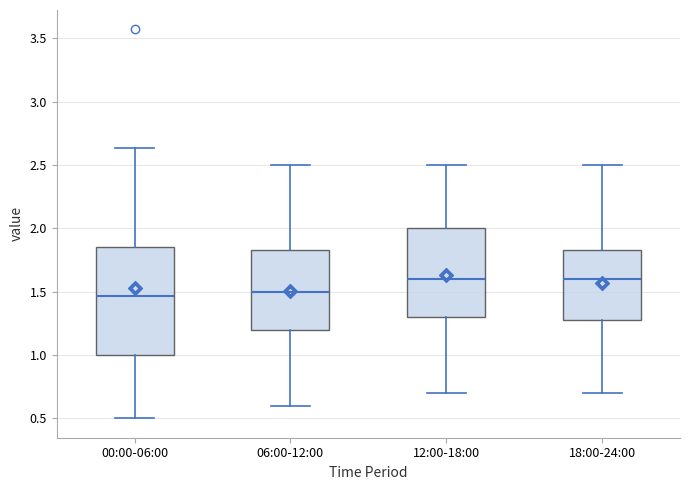

Where does the lower whisker of the box for 06:00-12:00 end on the y-axis? The values are not printed on the chart, so give them approximately, as read against the axis.

0.60